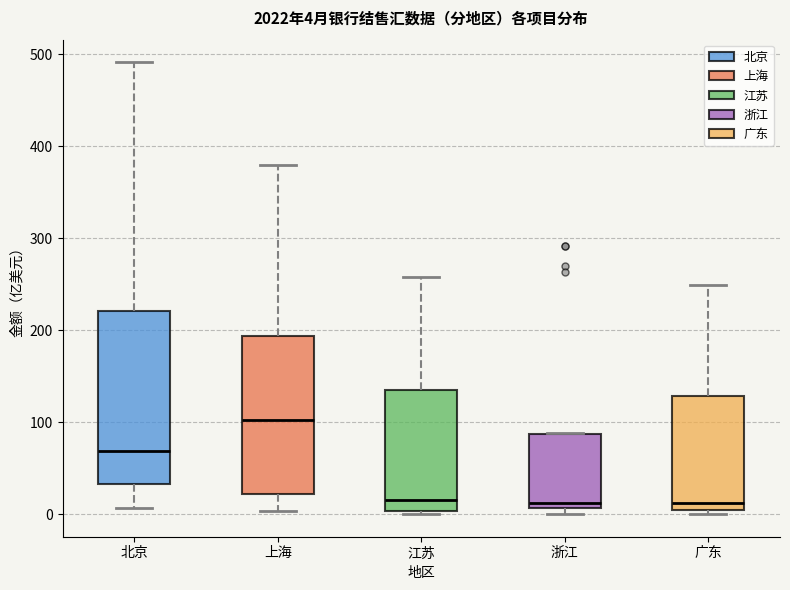

Which box is the tallest, from its lower edge to its upper edge?

北京